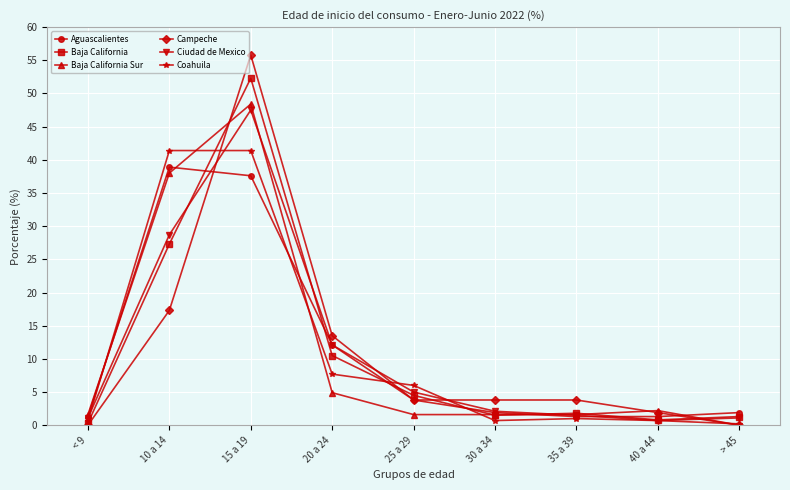

True or false: Ciudad de Mexico and Coahuila cross at least once.

True